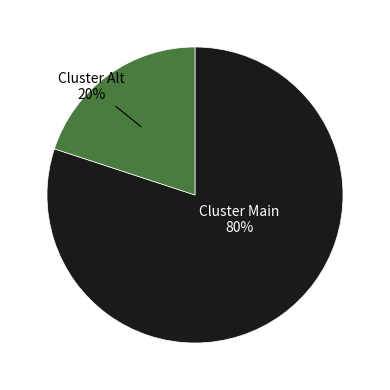

Count the number of slices in the pie.

2